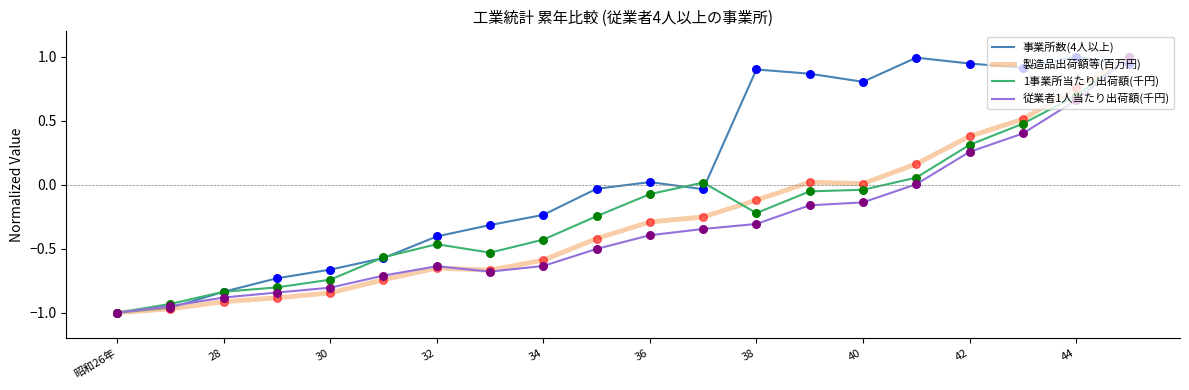

Which series has the largest total across all categories?

事業所数(4人以上)